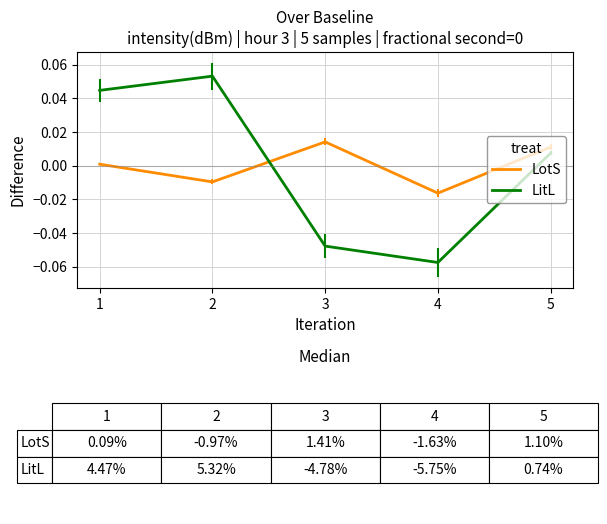

Rank the series by their maximum value, from highest to lowest.

LitL, LotS